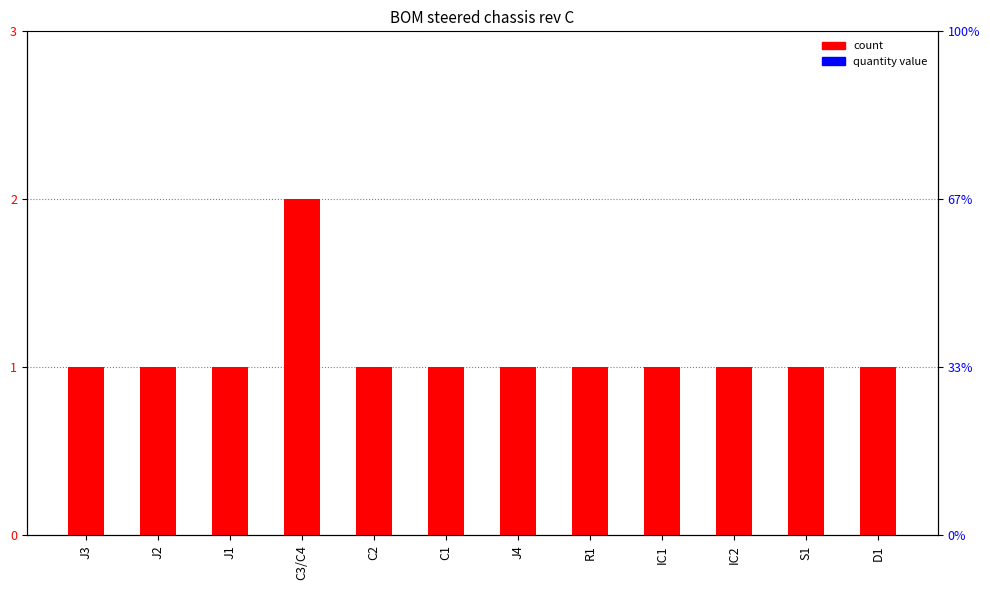

The value at IC2 is 1. True or false?

True